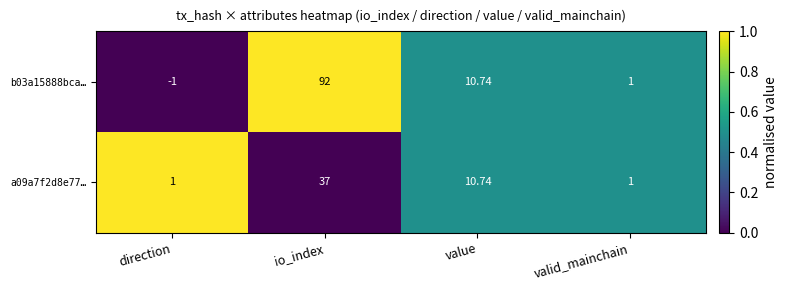

At which label is b03a15888bca… closest to 45?

value